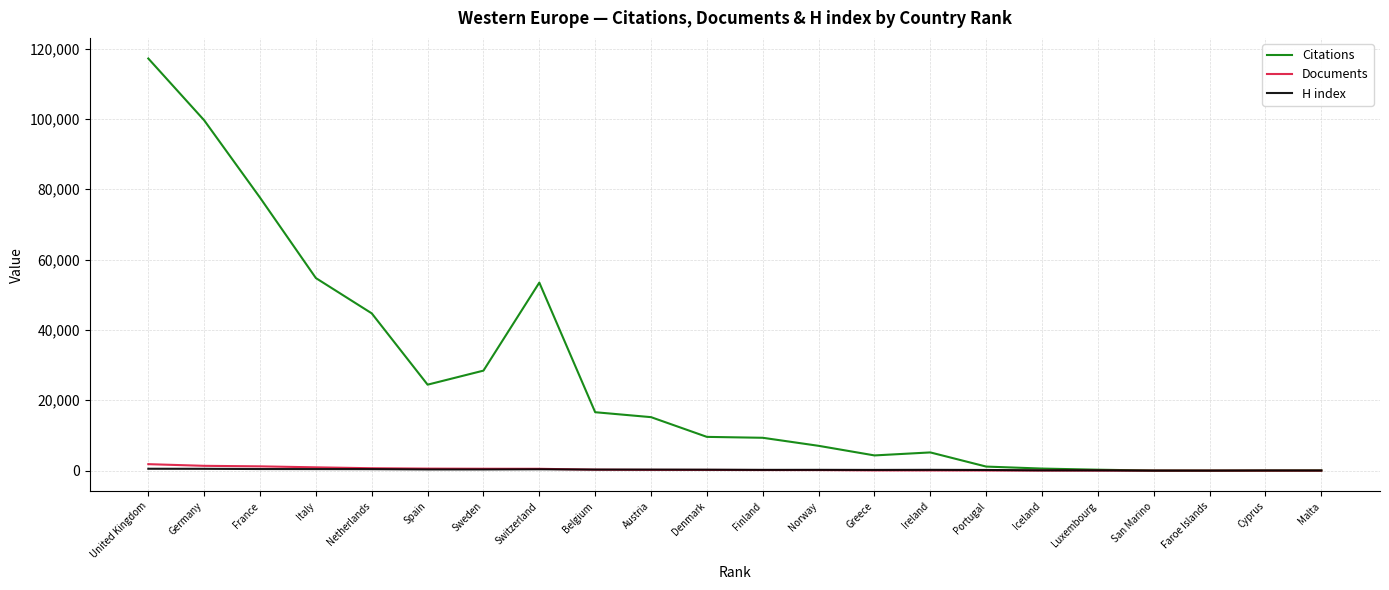

Which series has the largest total across all categories?

Citations